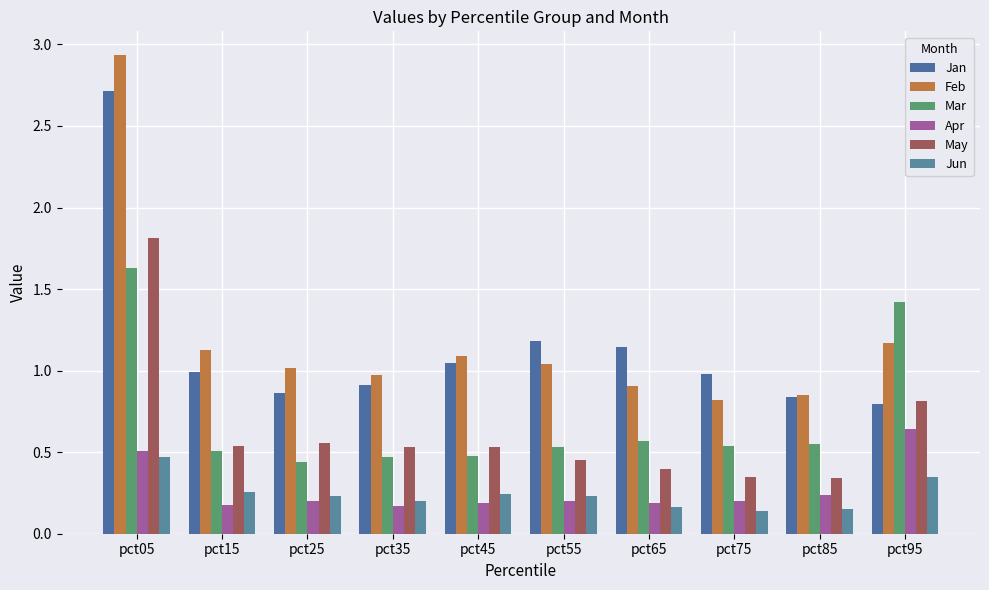

Where is Mar nearest to the value 1?

pct95